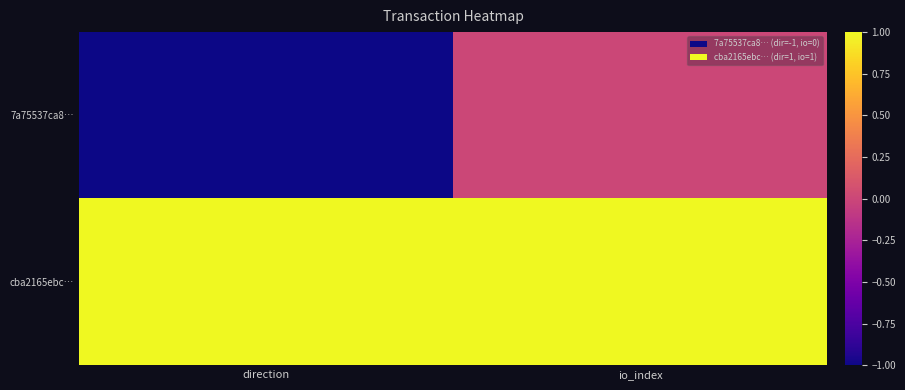

Between direction and io_index, which series saw the biggest shift?

7a75537ca8…